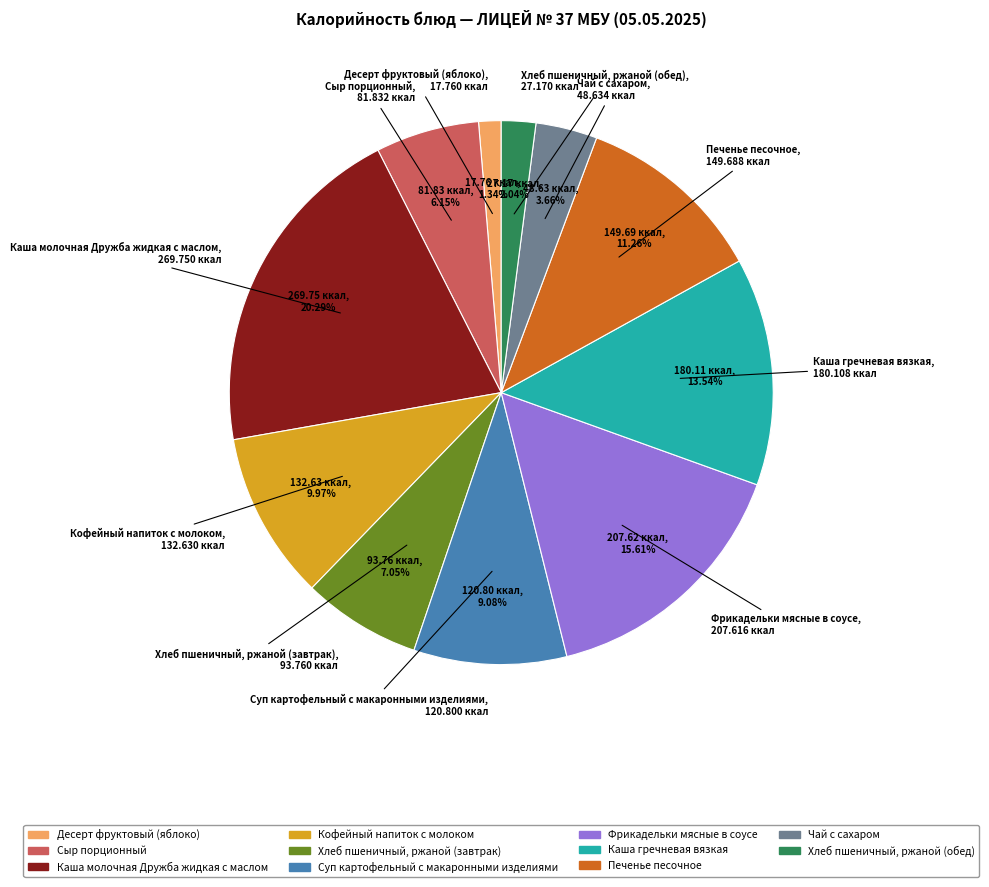

Count the number of slices in the pie.

11